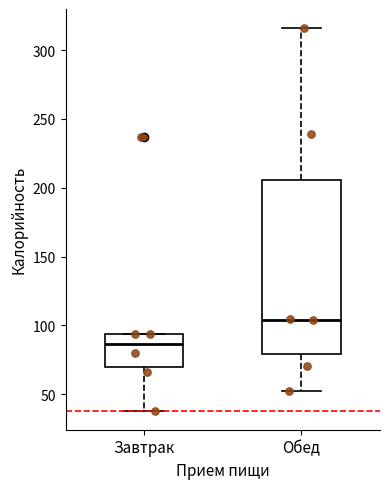

Reading left to right, transcribe this box plot: for each box, give where its median line is, the range the box spans, and where its two whiskers end, as read against the y-axis. The values are not printed on the chart, so give them approximately, as read against the axis.

Завтрак: median 85, box 70 to 95, whiskers 40 to 95
Обед: median 105, box 80 to 205, whiskers 50 to 315